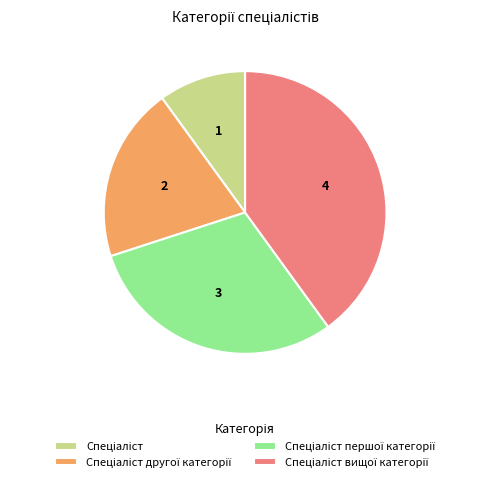

Does any single category account for the majority?

No